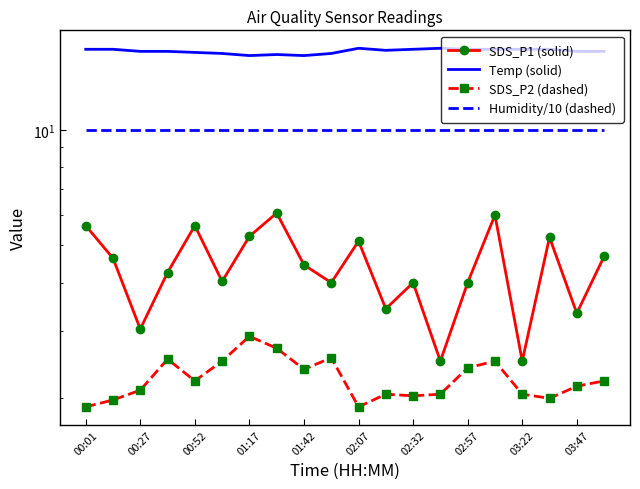

What is the value of the Temp (solid) point at the 14th from the left?

16.3